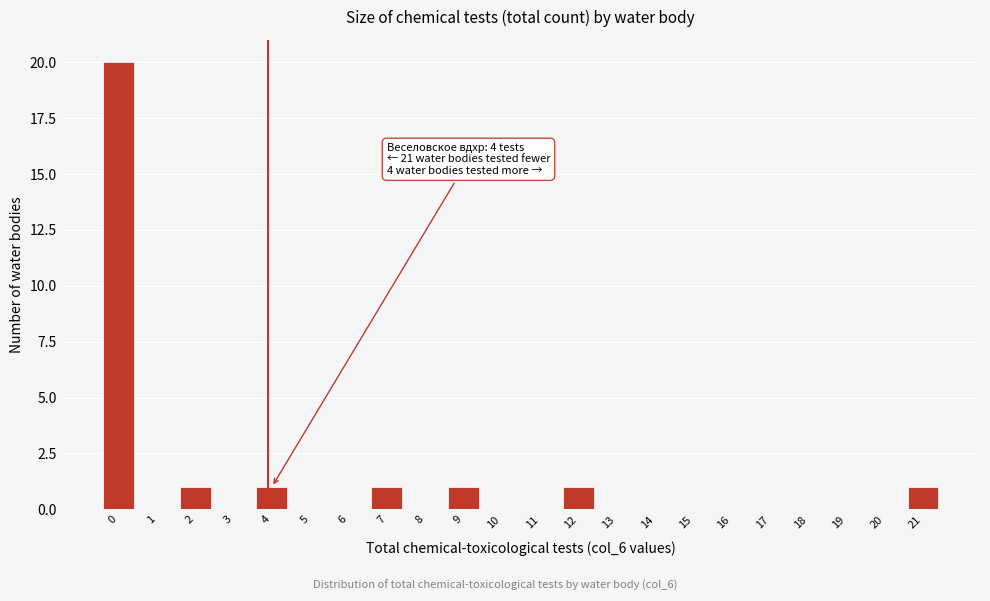

Reading right to left, extract all data points from this chart.

21=1	20=0	19=0	18=0	17=0	16=0	15=0	14=0	13=0	12=1	11=0	10=0	9=1	8=0	7=1	6=0	5=0	4=1	3=0	2=1	1=0	0=20